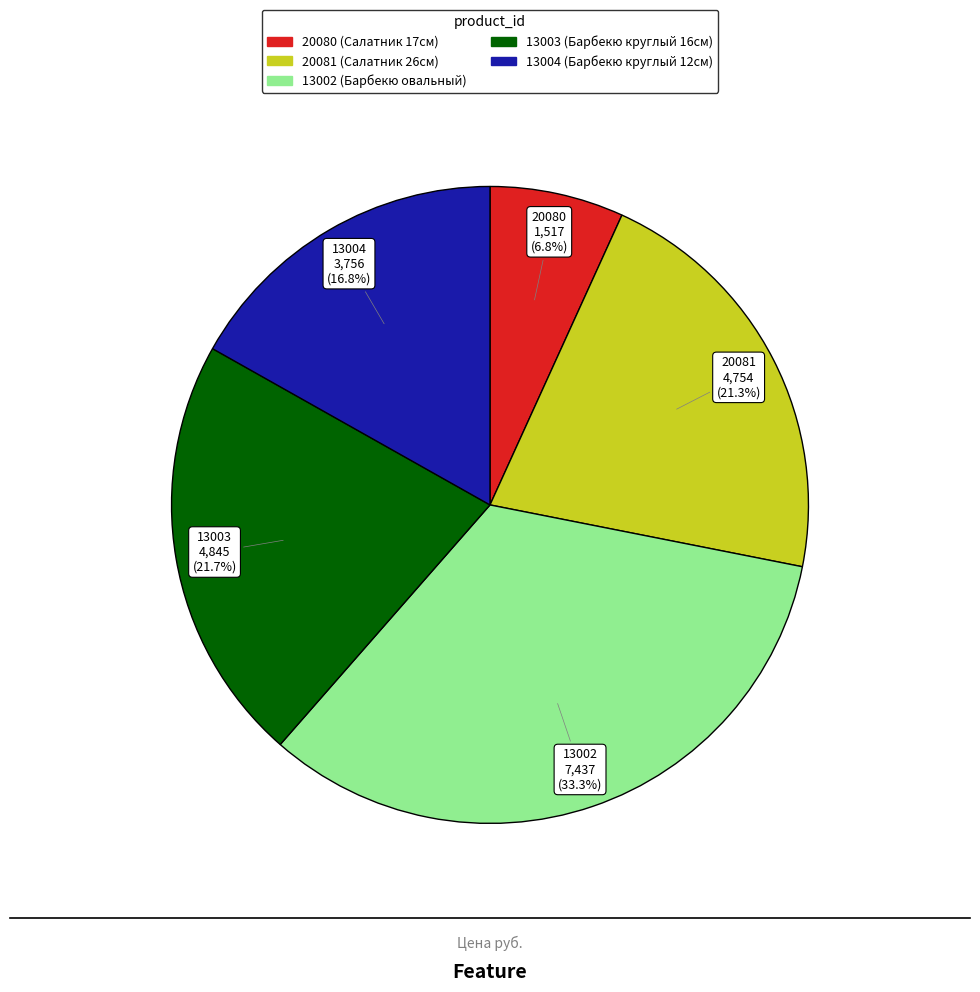

To the nearest percent, what is the combined percentage of 20080 and 13002?

40%